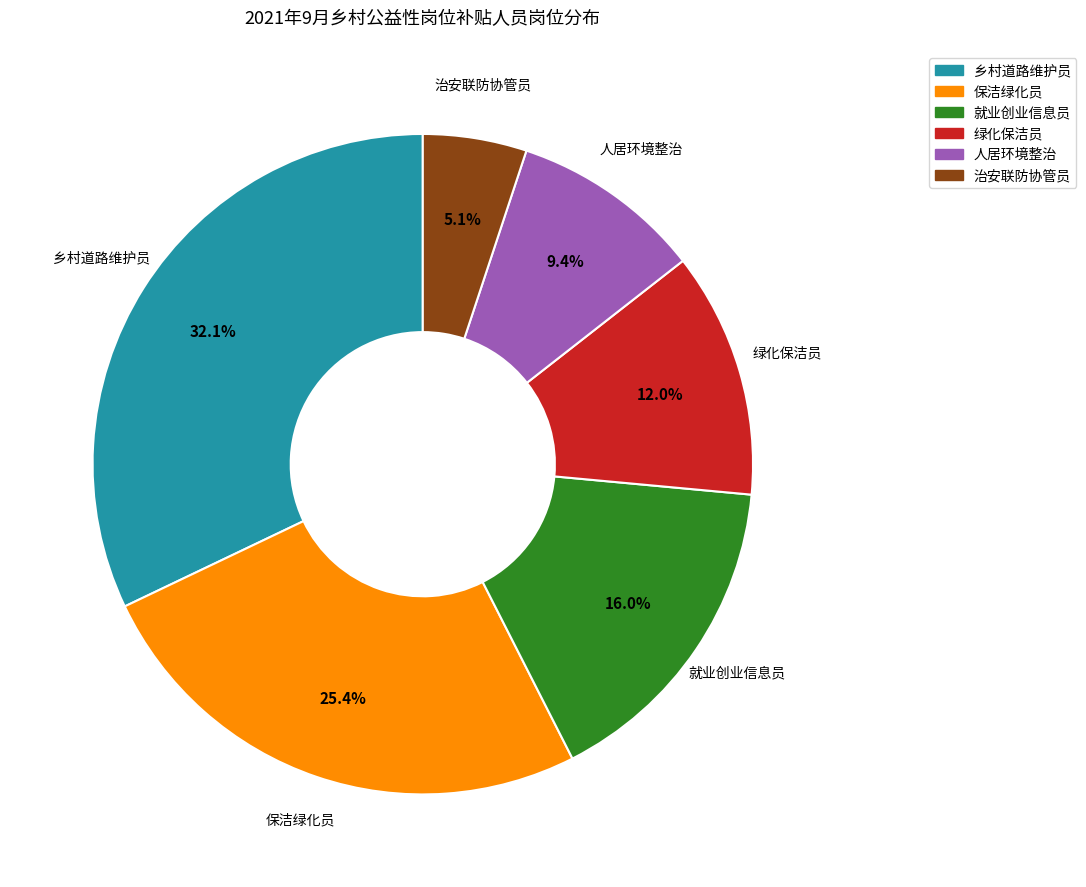

True or false: 保洁绿化员 accounts for 31% of the total.

False